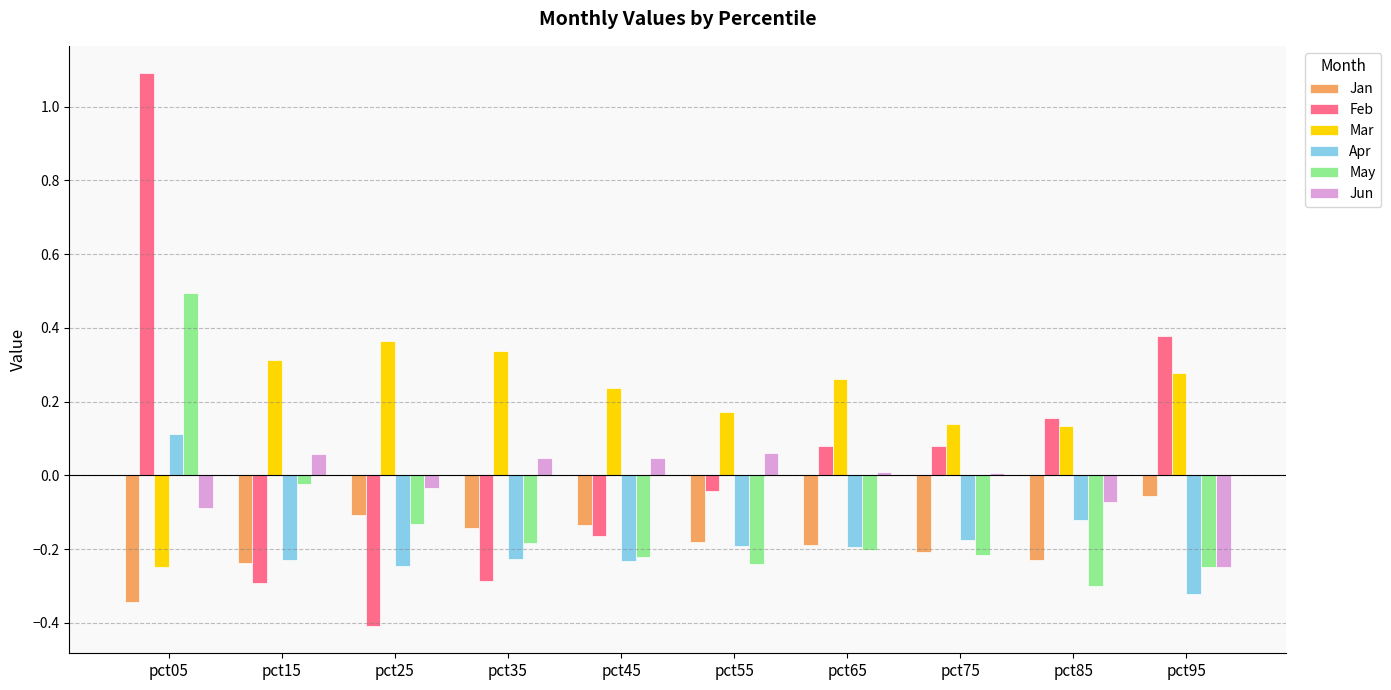

What is the value of the May bar at the 1st from the left?

0.5